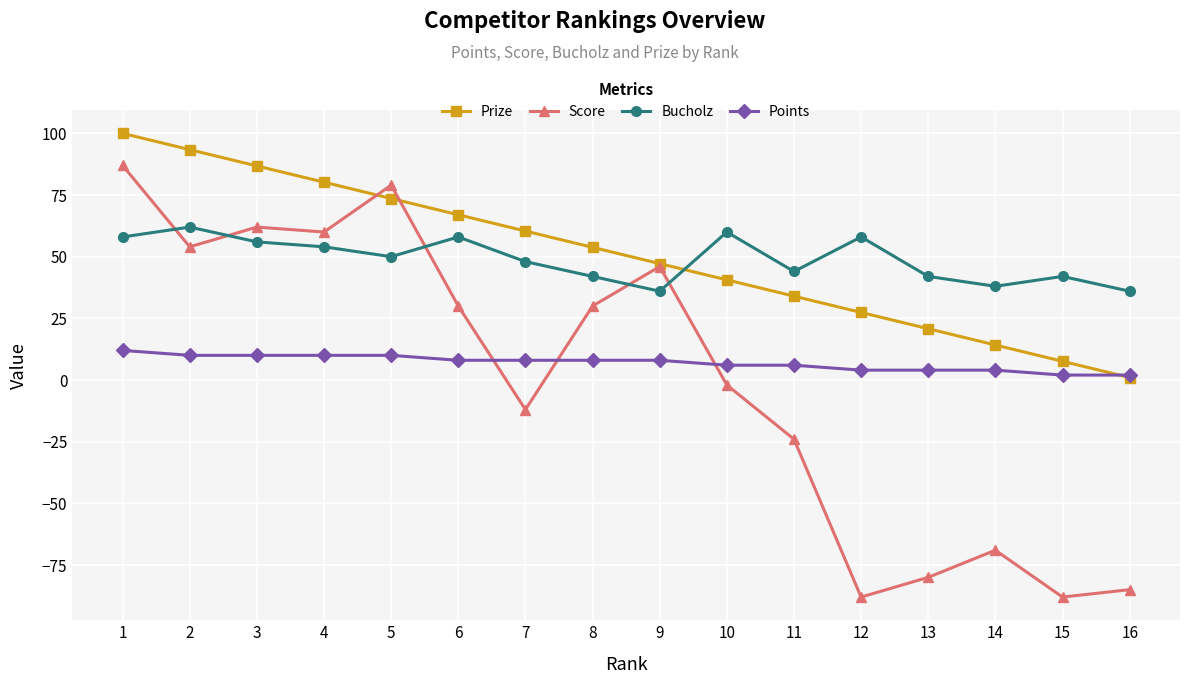

Is the value of Prize at 7 greater than the value of Bucholz at 13?

Yes